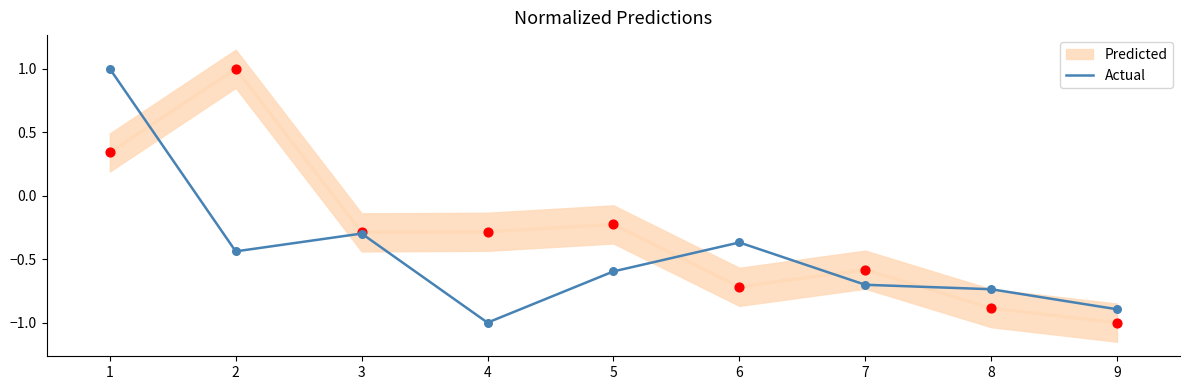

Between 2 and 4, which is larger?

2